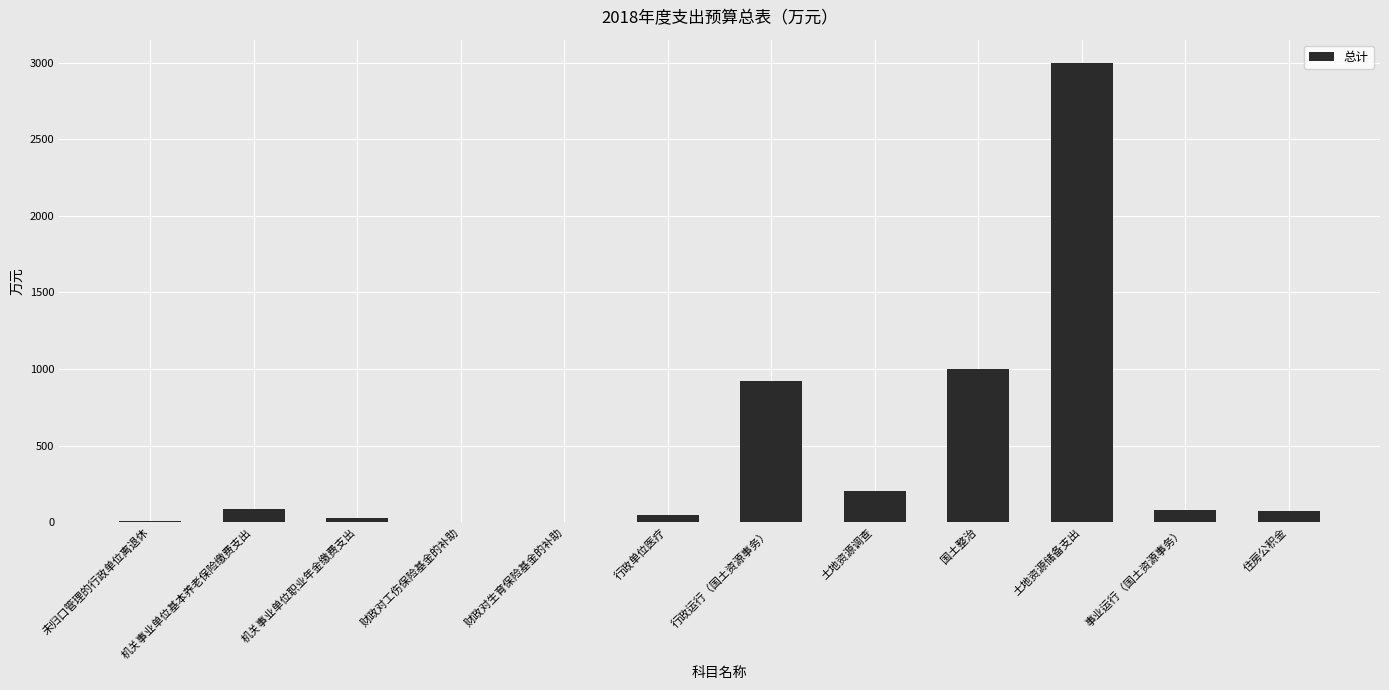

Where is the data nearest to the value 1500?

国土整治